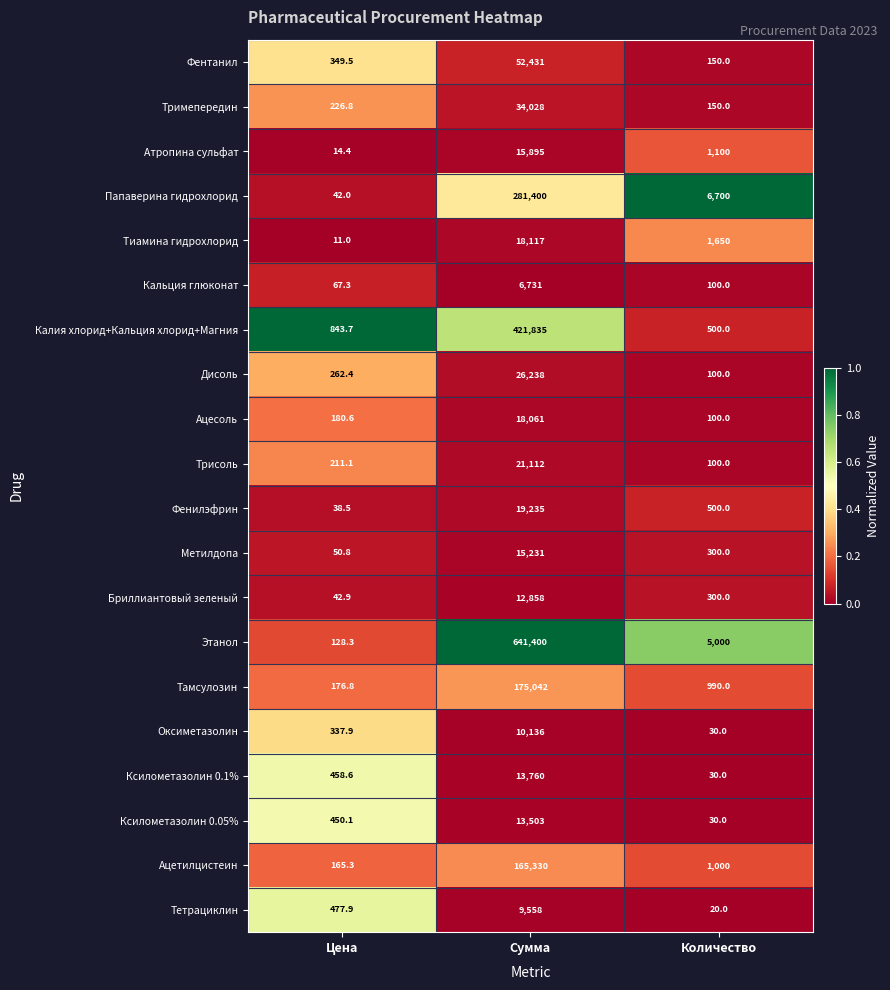

Which series changed the most between Сумма and Количество?

Этанол